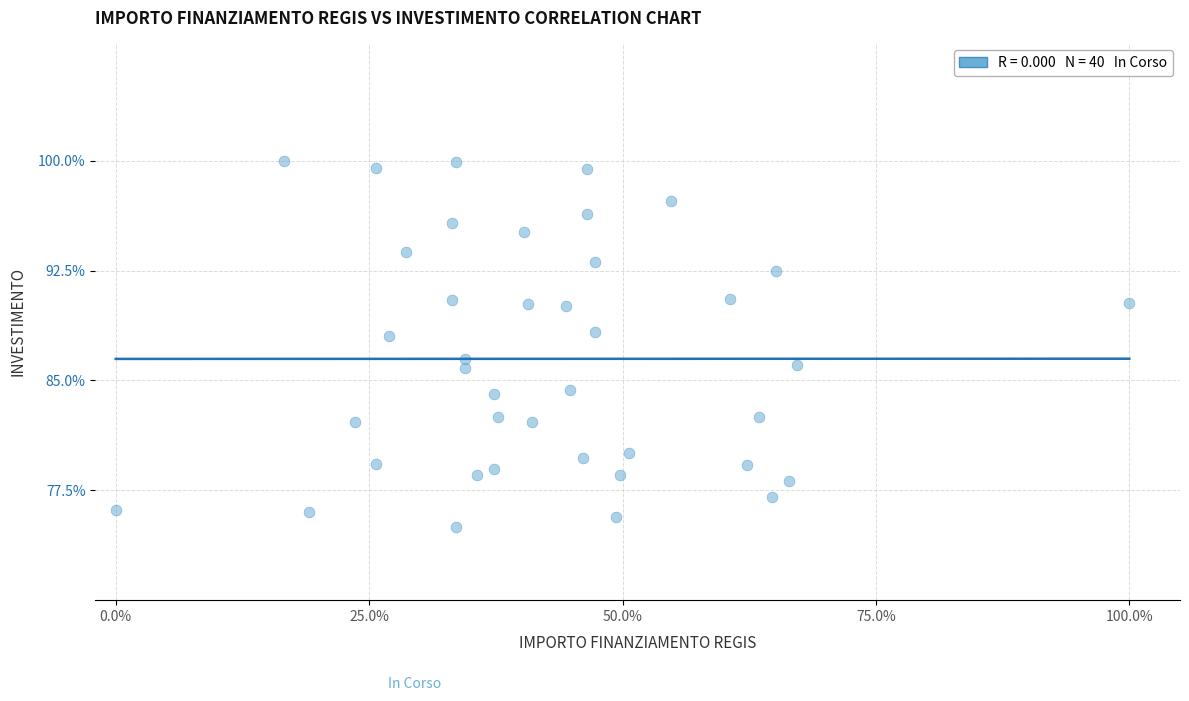

What Y value in the scatter plot is closest to 87?

86.5